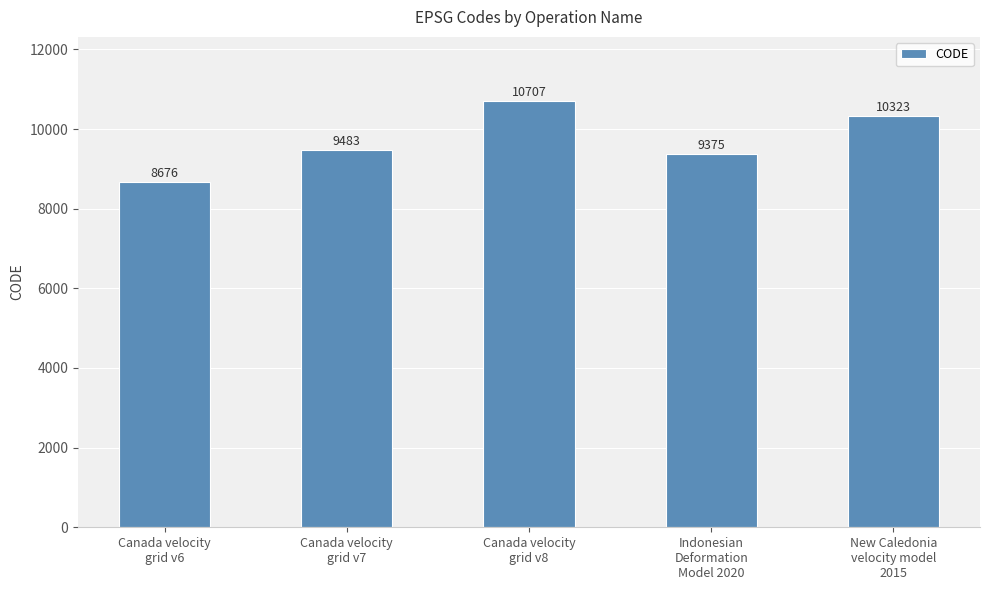

At which category does the chart reach its minimum across all series?

Canada velocity
grid v6